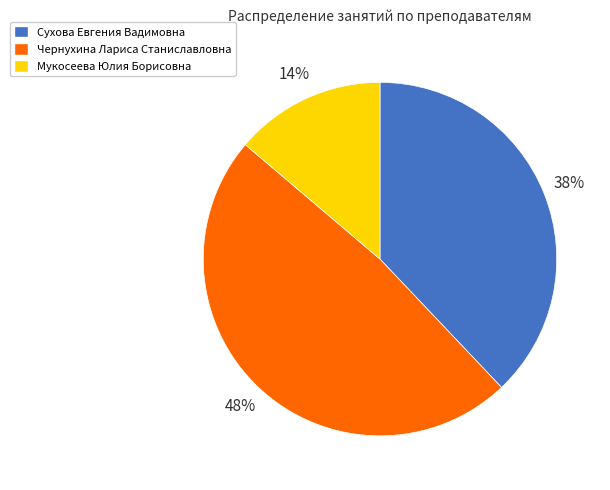

The Чернухина Лариса Станиславловна slice represents 48% of the pie. True or false?

True